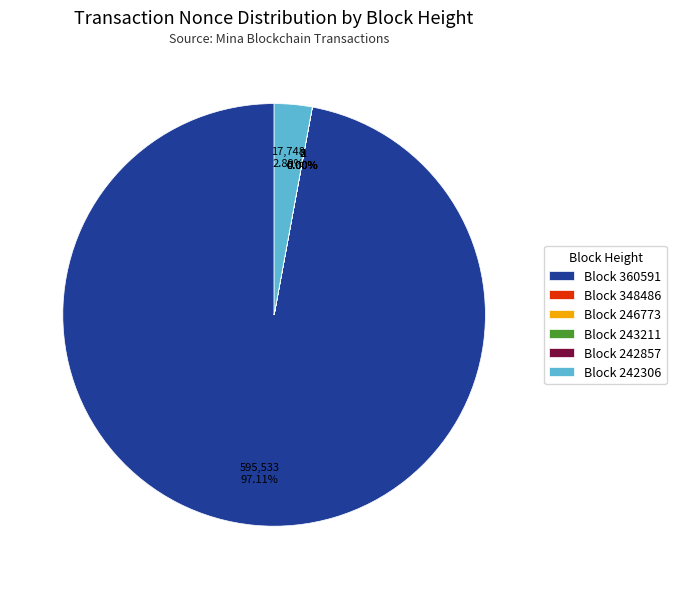

What percentage is the 360591 slice, to the nearest percent?

97%